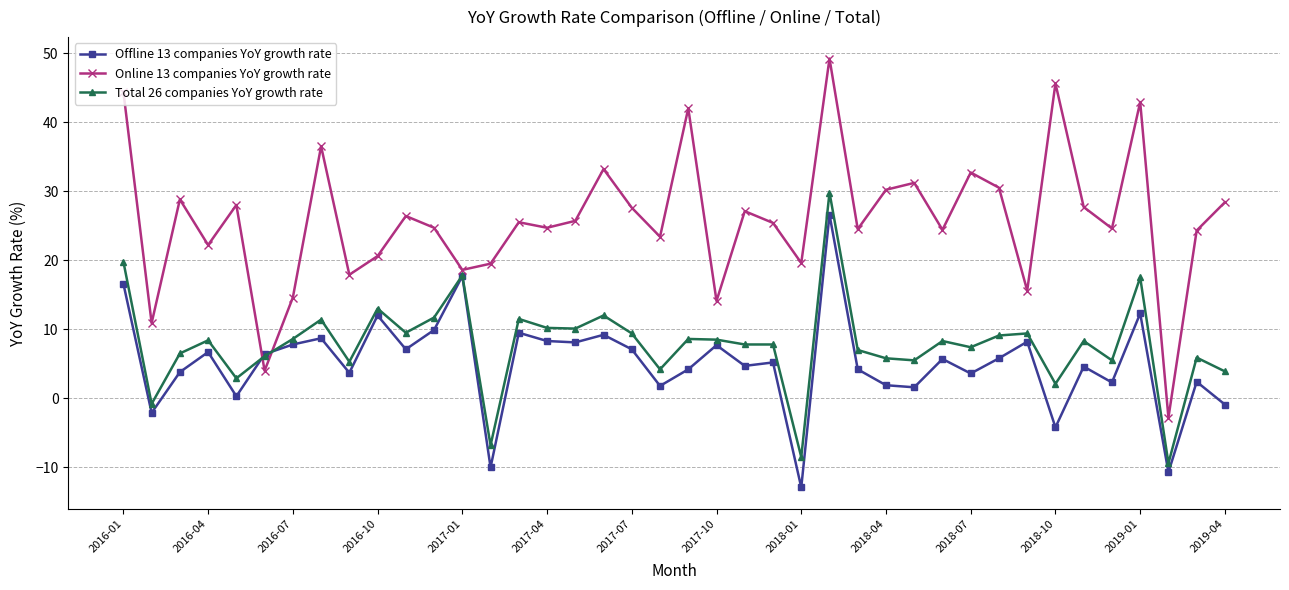

What is the value of the Online 13 companies YoY growth rate point at the 11th from the left?

26.4